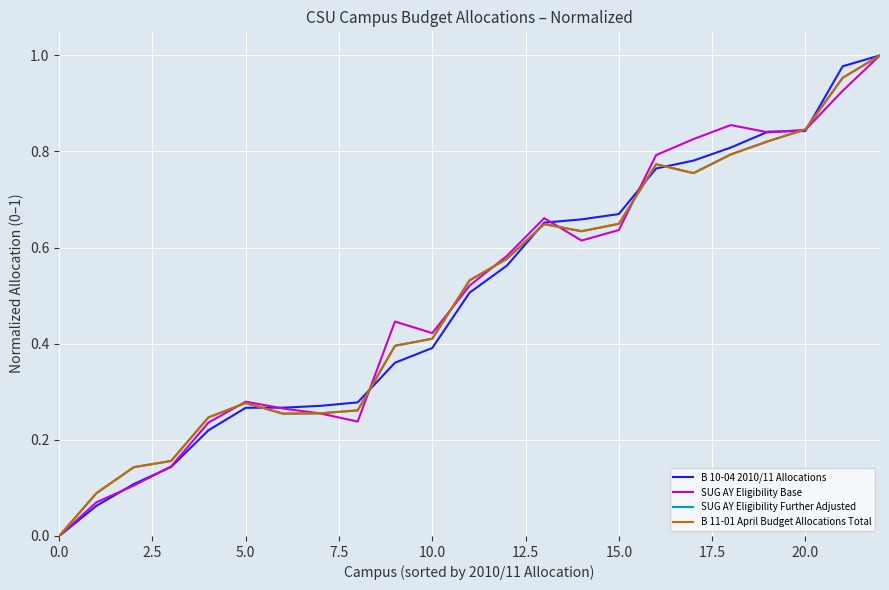

What are all the series names shown in the legend?

B 10-04 2010/11 Allocations, SUG AY Eligibility Base, SUG AY Eligibility Further Adjusted, B 11-01 April Budget Allocations Total